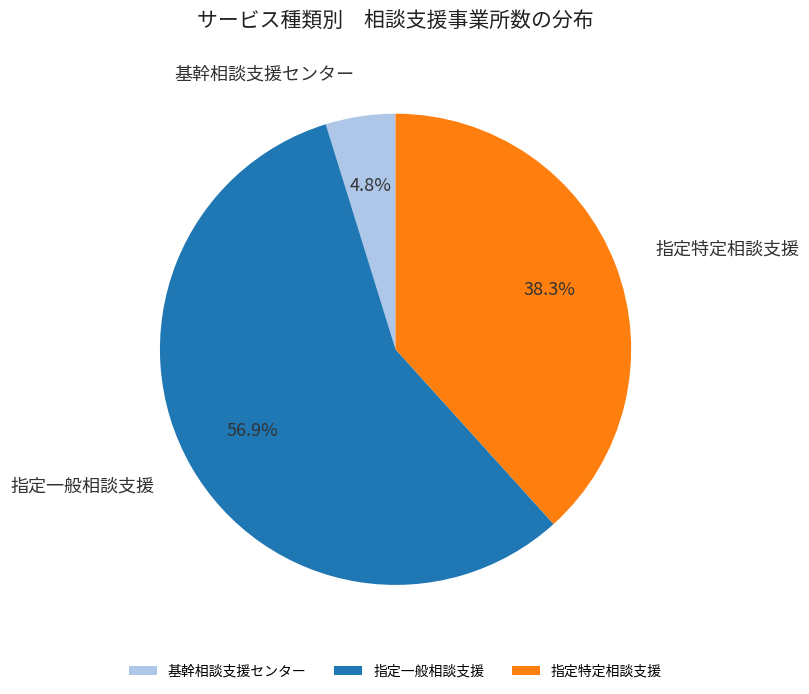

Which category accounts for the majority?

指定一般相談支援